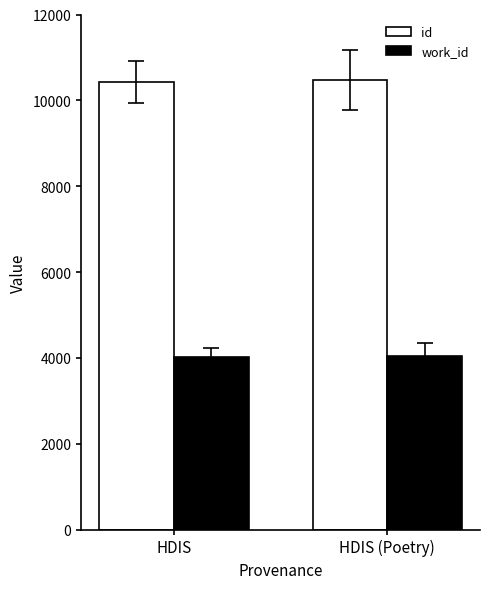

What is the average value of the work_id series?

4035